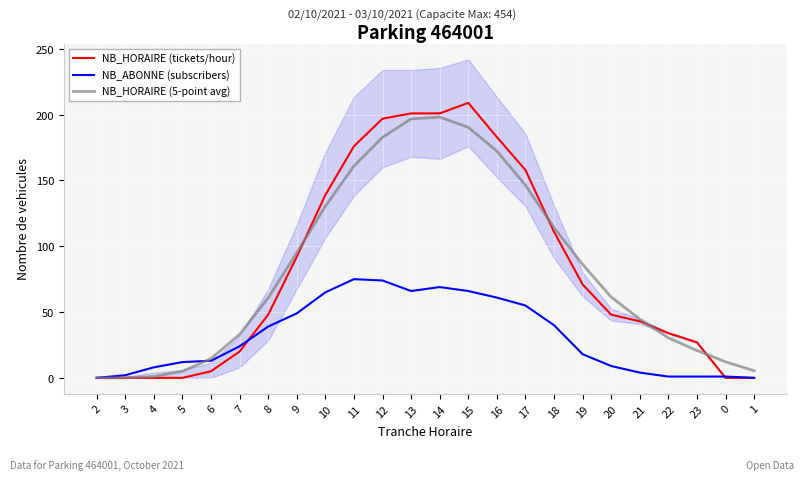

The NB_HORAIRE (5-point avg) series shows 304.4 at 12. True or false?

False